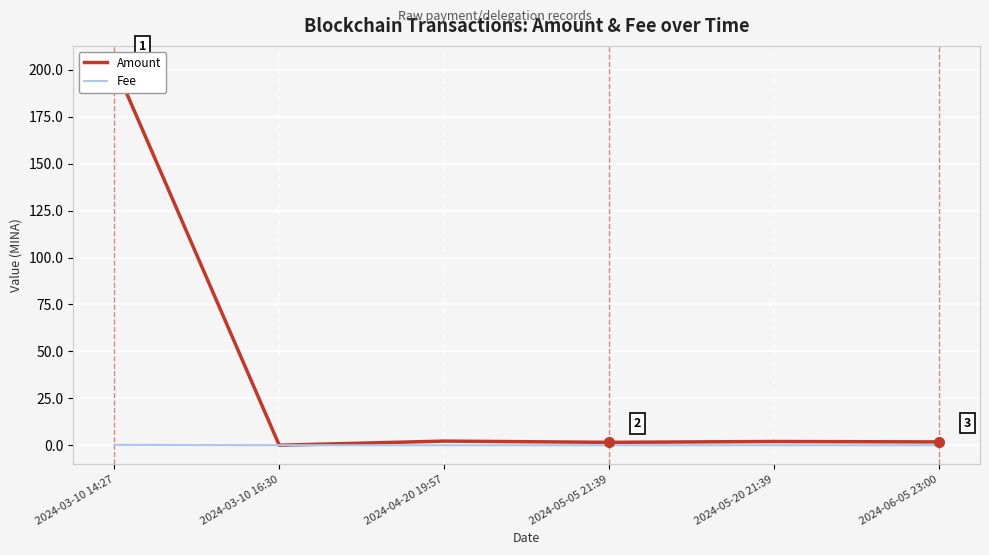

What is the label of the 5th point from the left?

2024-05-20 21:39